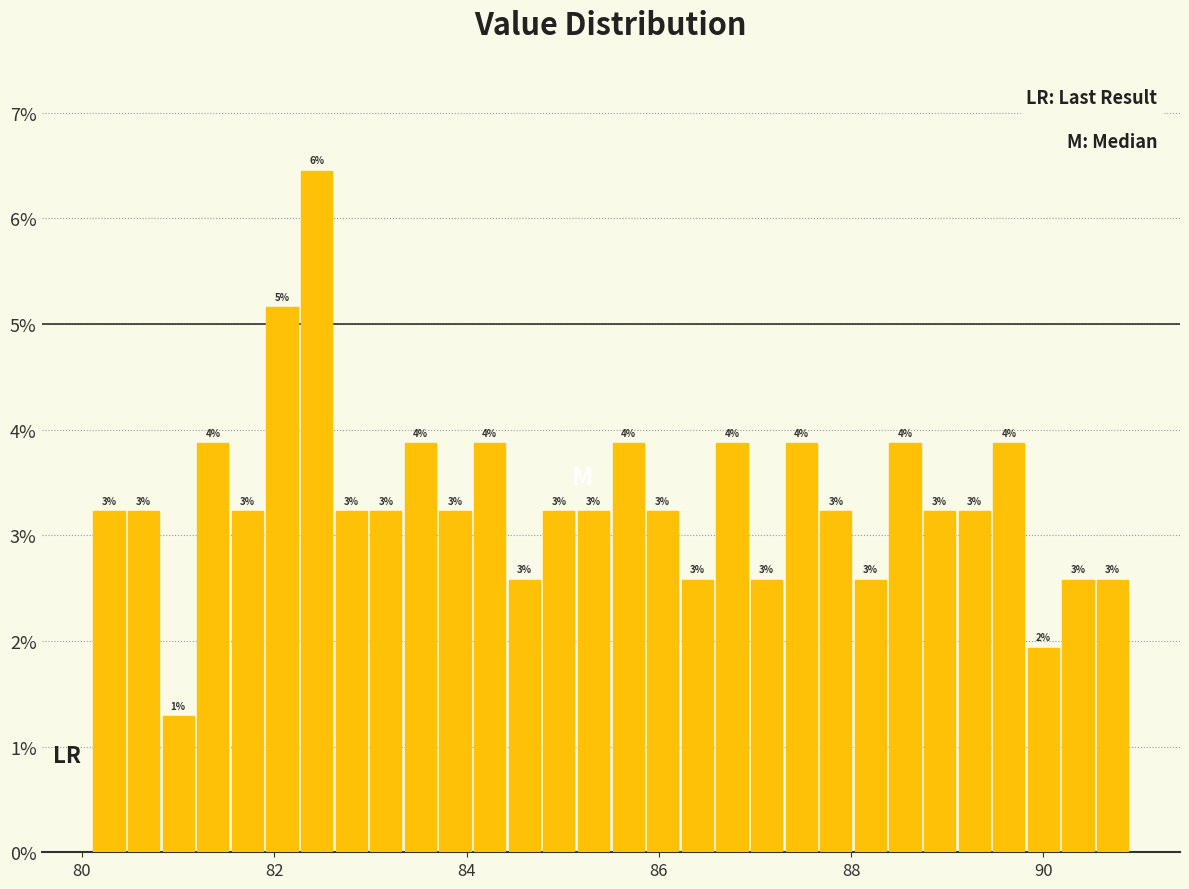

Read against the x-axis, roughly where is the centre of the tallest bar?

82.4